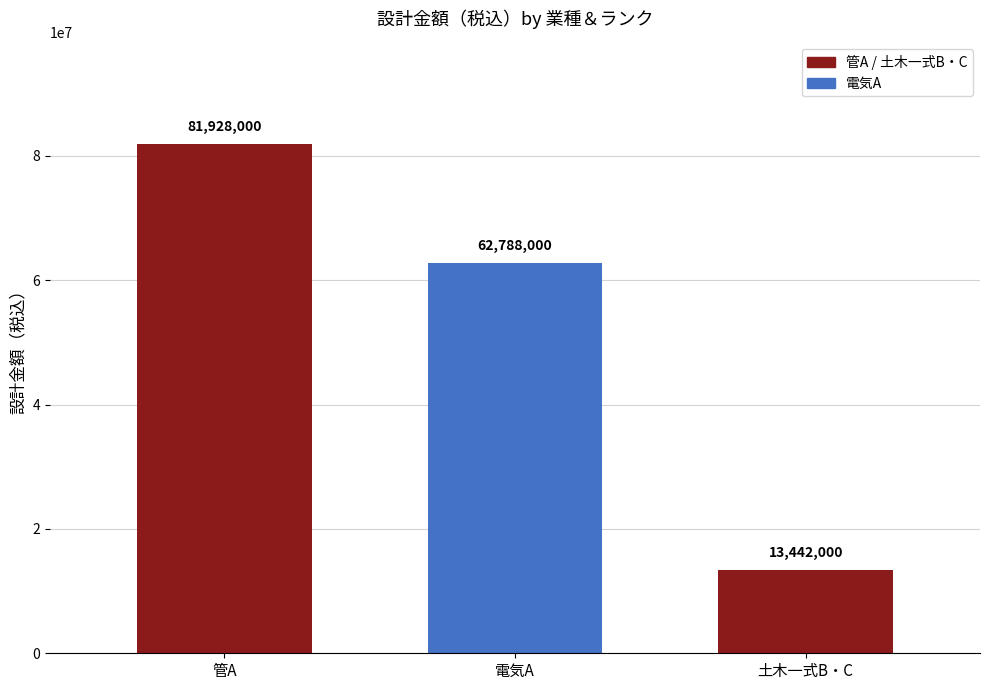

What is the maximum value shown in the chart?

81928000